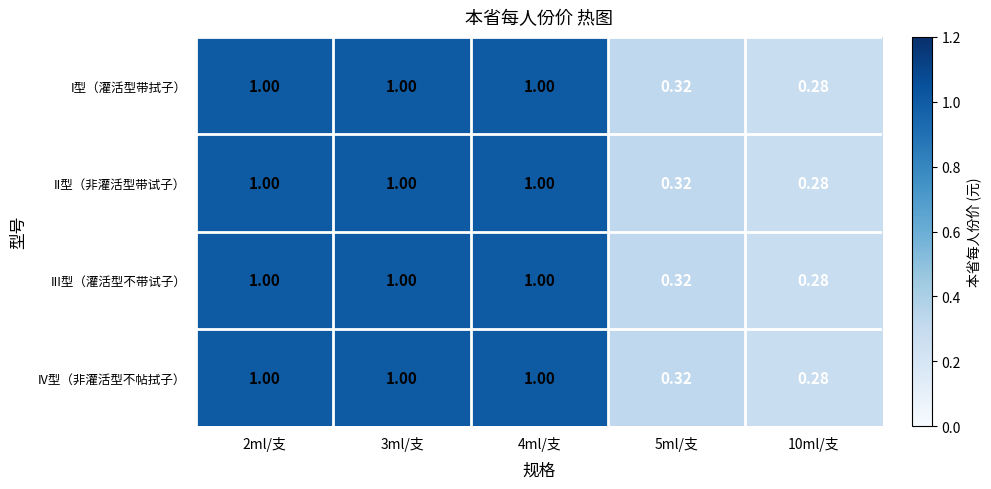

Is the value of II型（非灌活型带试子） at 5ml/支 greater than the value of III型（灌活型不带试子） at 2ml/支?

No